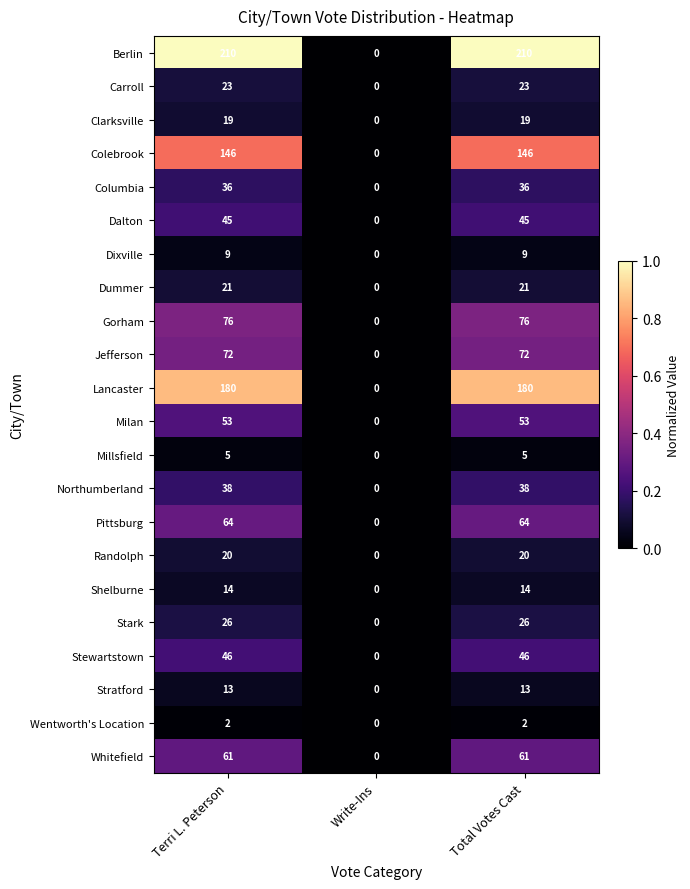

What is the highest value of the Shelburne series?

14